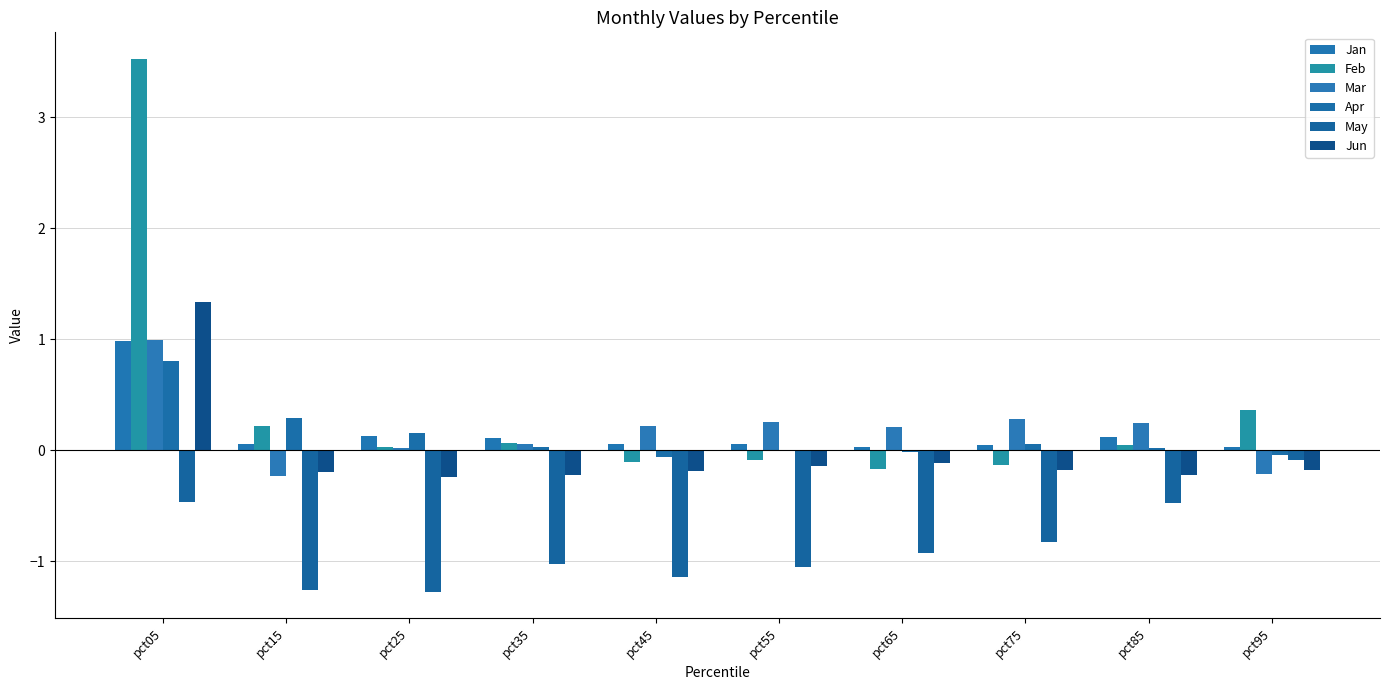

How many series are shown in this chart?

6